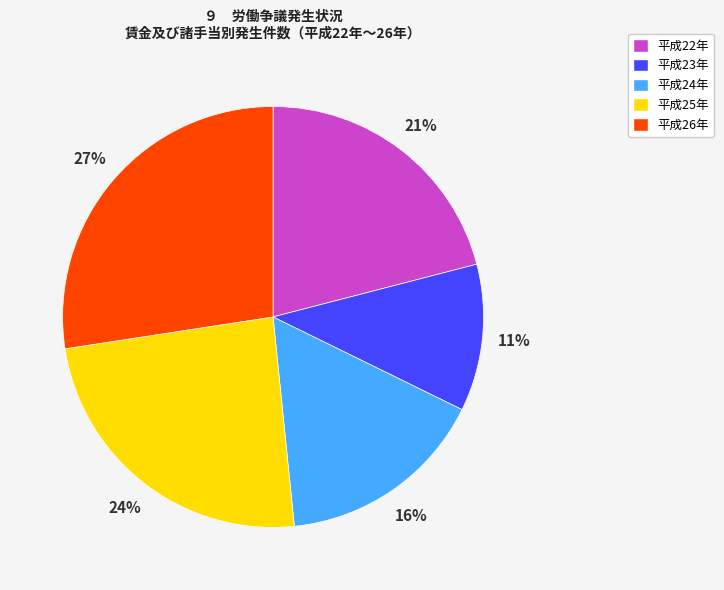

How many segments does this pie chart have?

5